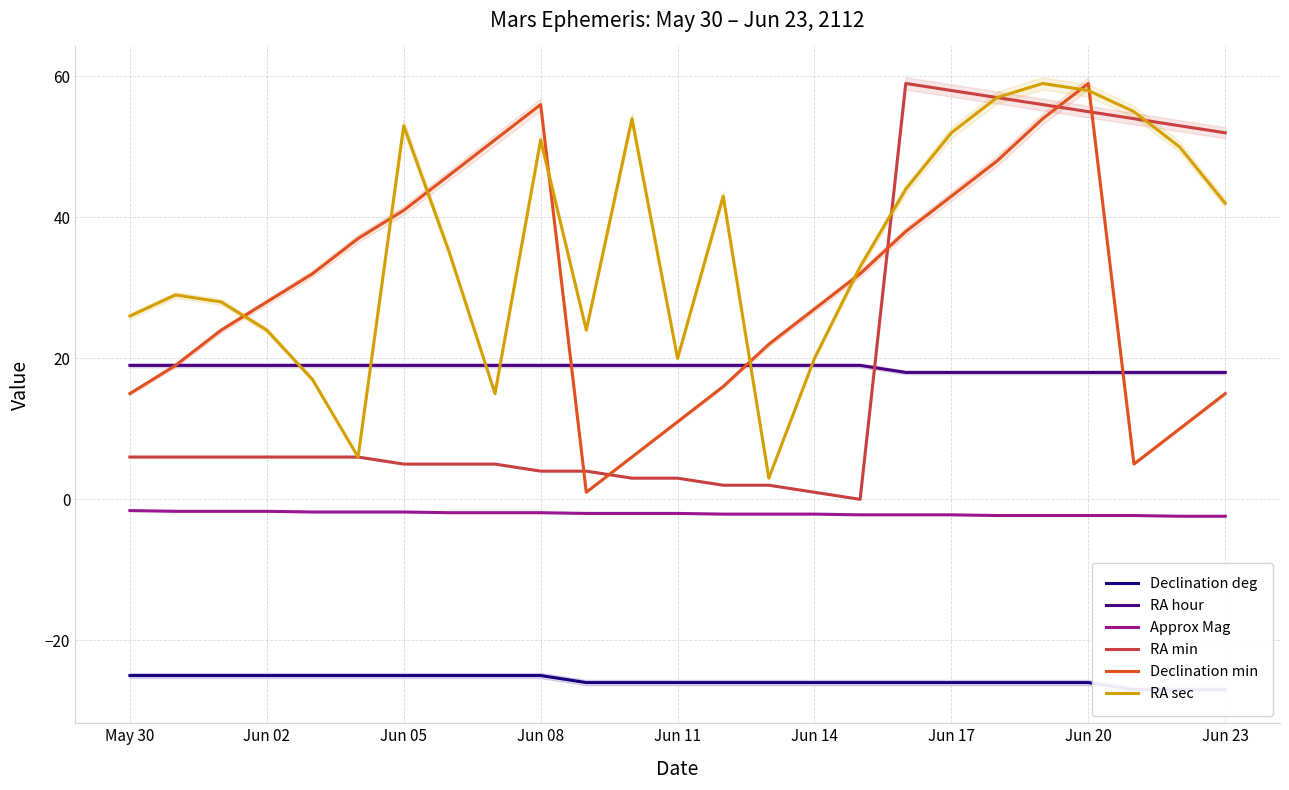

True or false: Approx Mag and RA sec cross at least once.

False